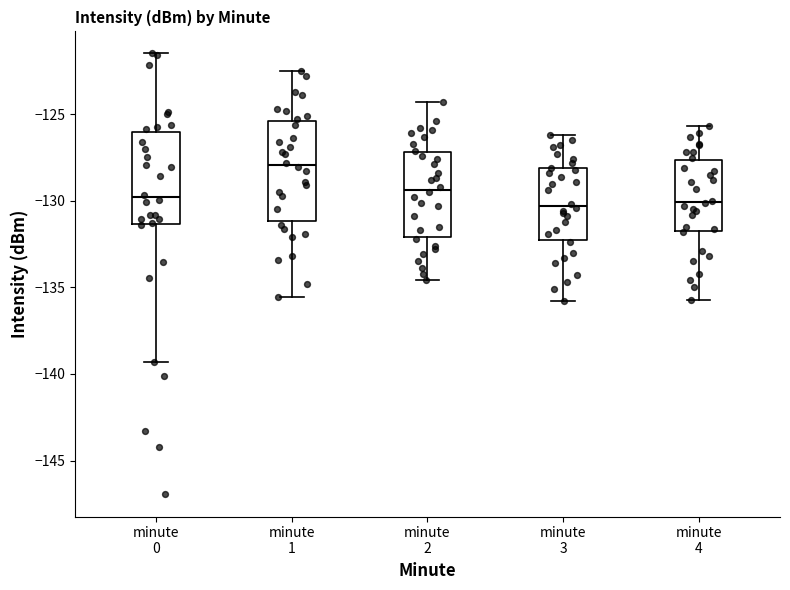

Where does the lower whisker of the box for minute 3 end on the y-axis? The values are not printed on the chart, so give them approximately, as read against the axis.

-136.0